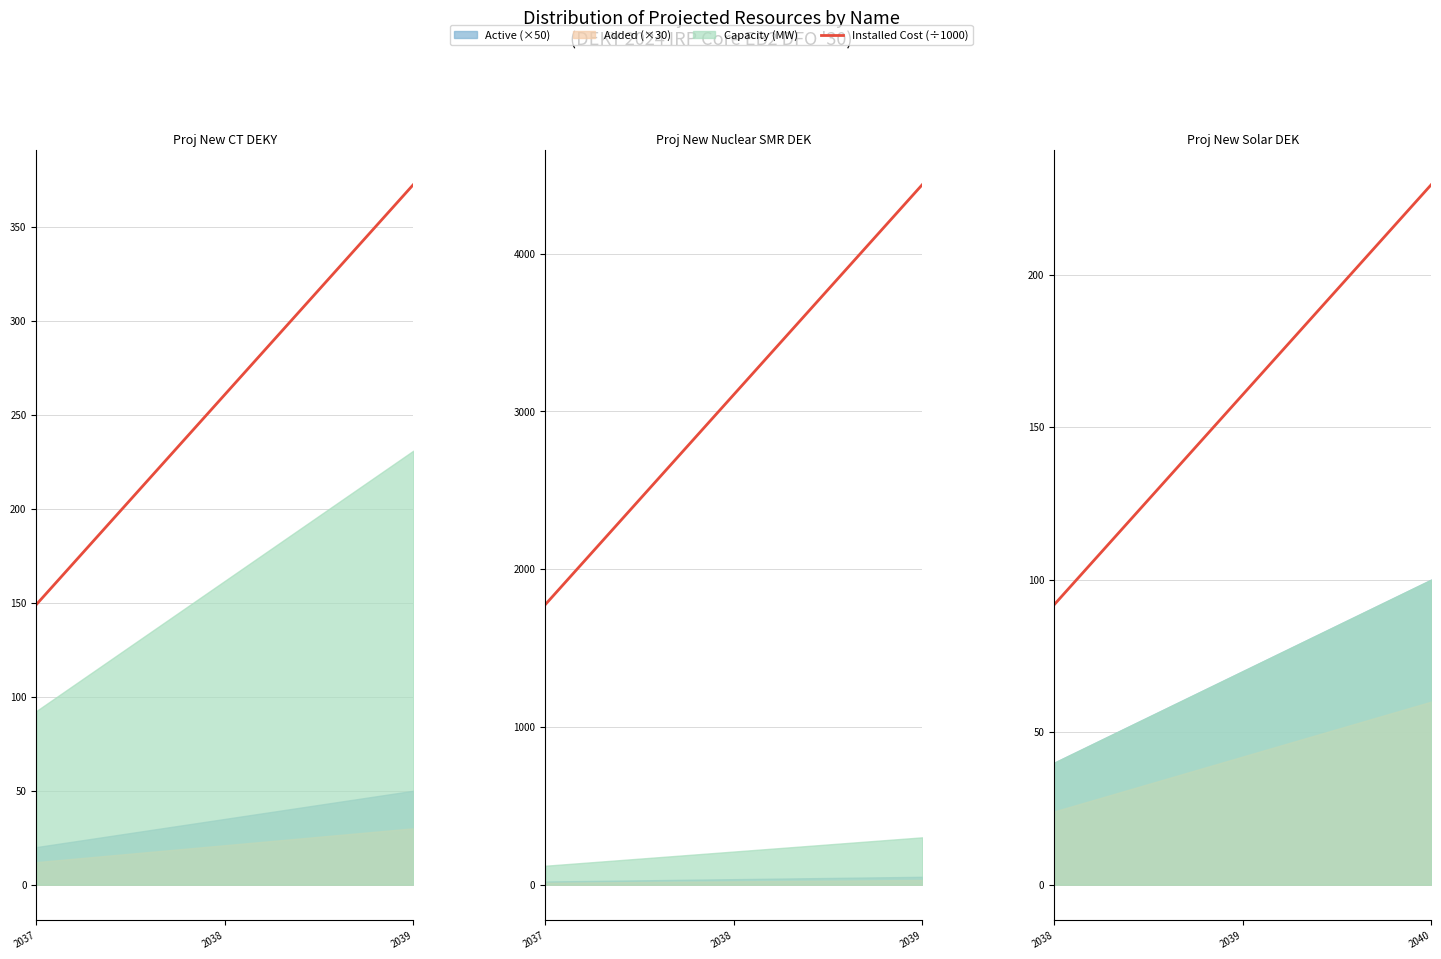

Which has a higher value, 2040 or 2038?

2040